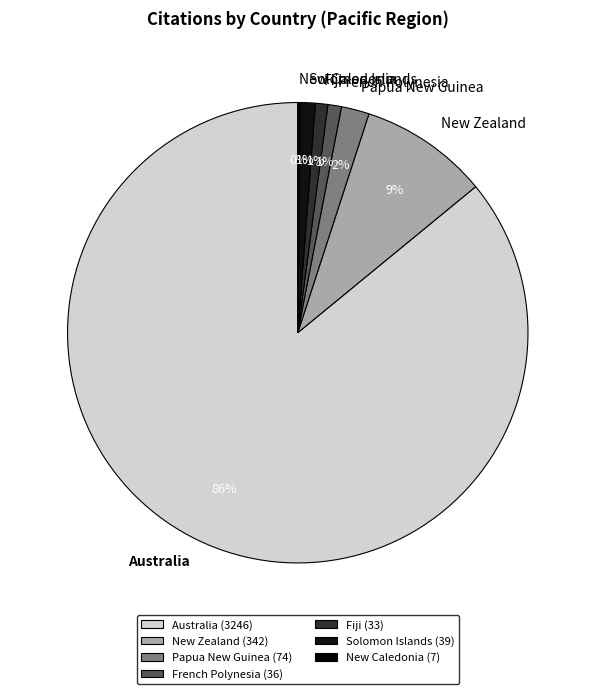

To the nearest percent, what is the average slice percentage?

14%